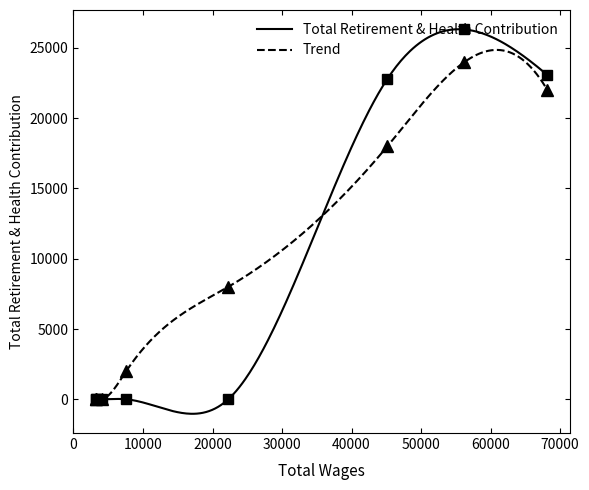

True or false: there are more than 0 points higher than both neighbors.

True